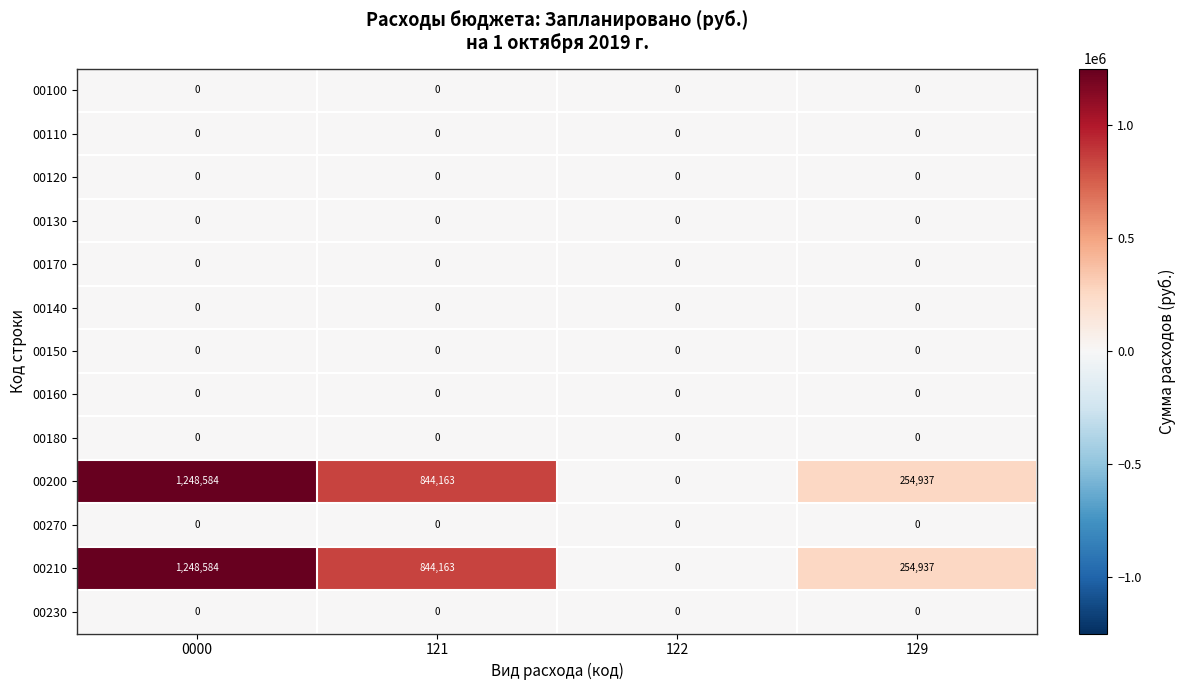

At which category is the sum across all series the highest?

0000